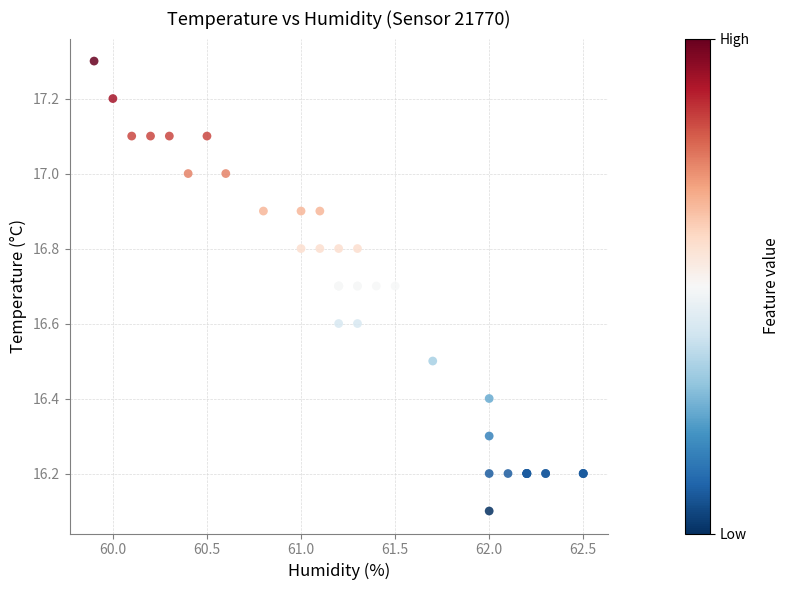

What Y value in the scatter plot is closest to 16?

16.1